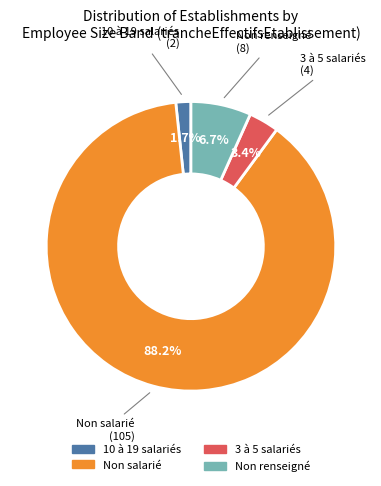

Is there a majority slice in this chart?

Yes